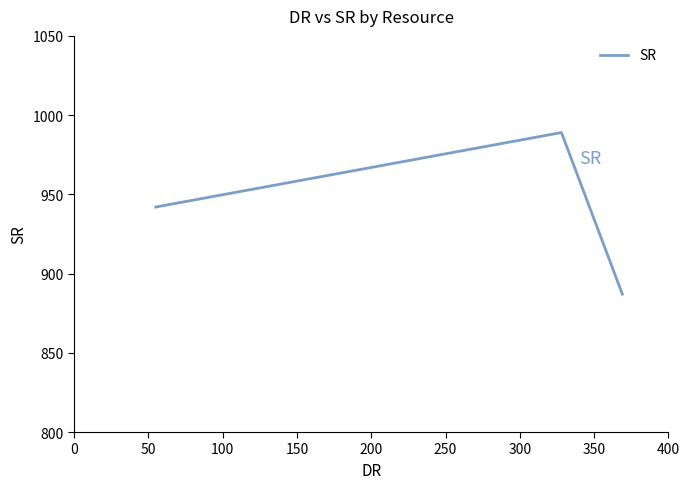

What is the maximum value shown in the chart?

989